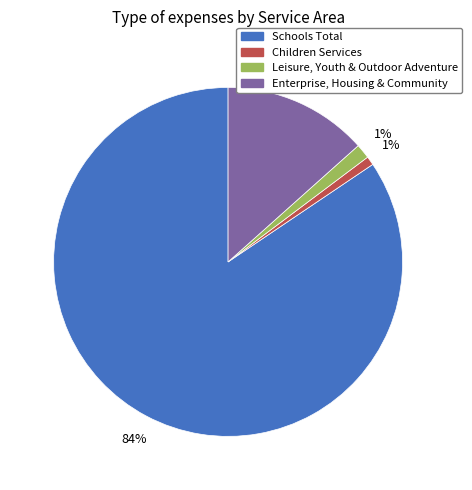

Is the sum of Enterprise, Housing & Community and Children Services greater than half?

No